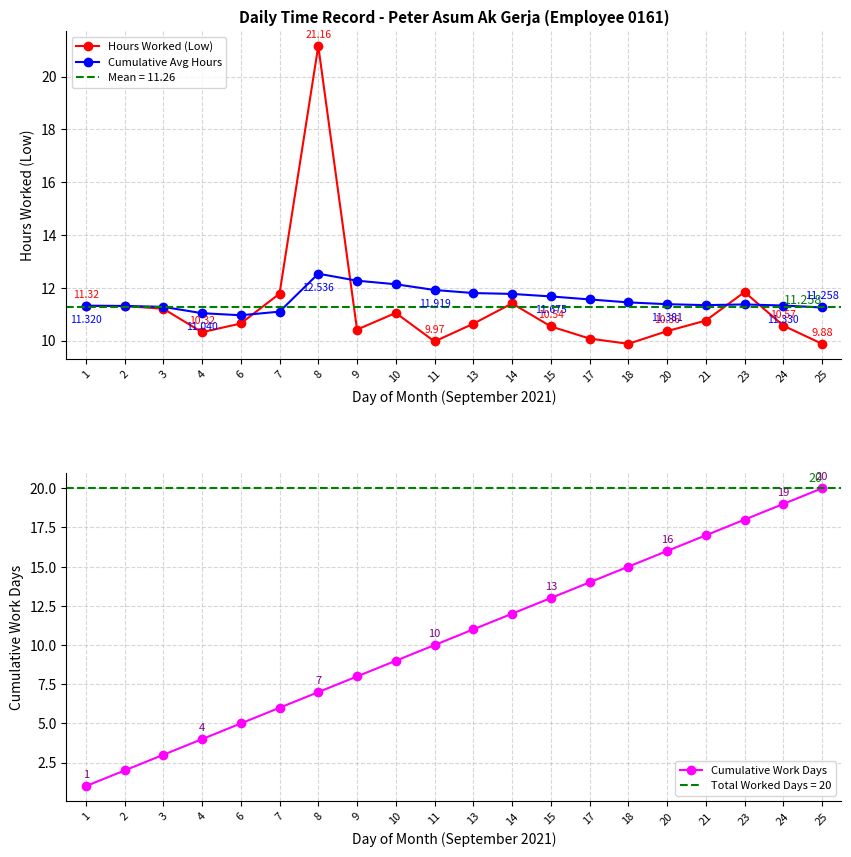

What is the difference between the second highest and second lowest values in the Cumulative Avg Hours series?

1.2